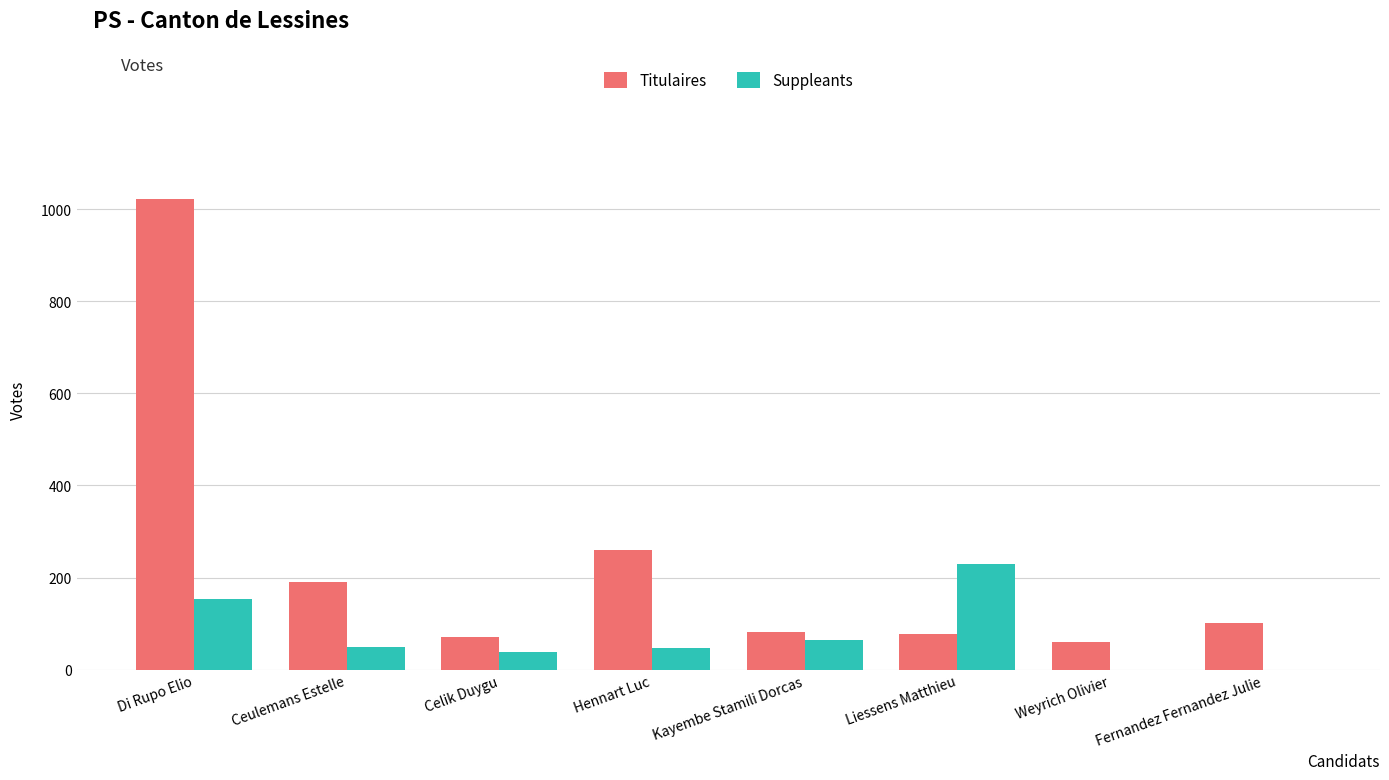

Is it true that Suppleants equals 50 at Ceulemans Estelle?

True